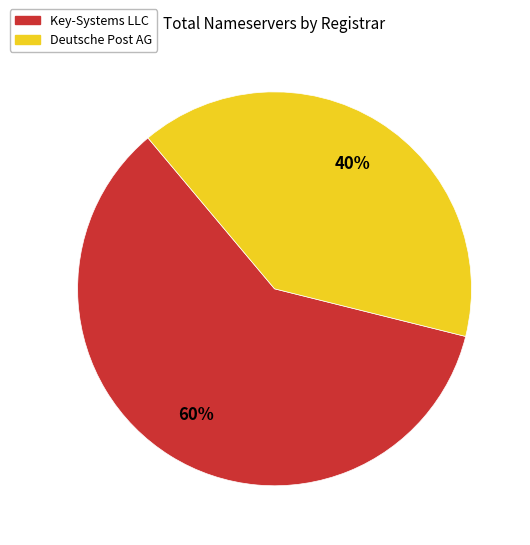

Is there any slice that represents more than half of the pie?

Yes